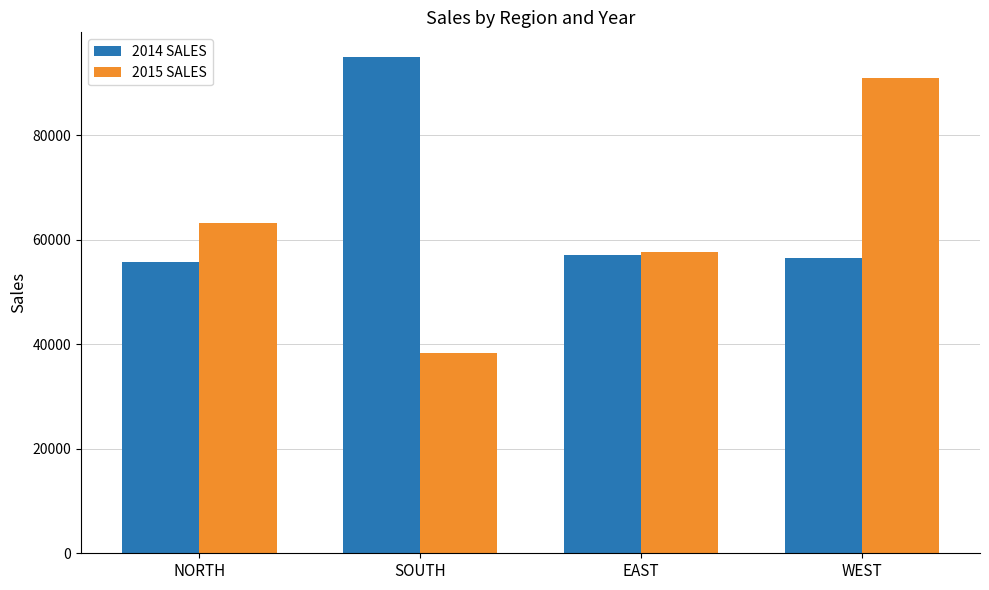

The value of 2014 SALES at NORTH is 55815. True or false?

True